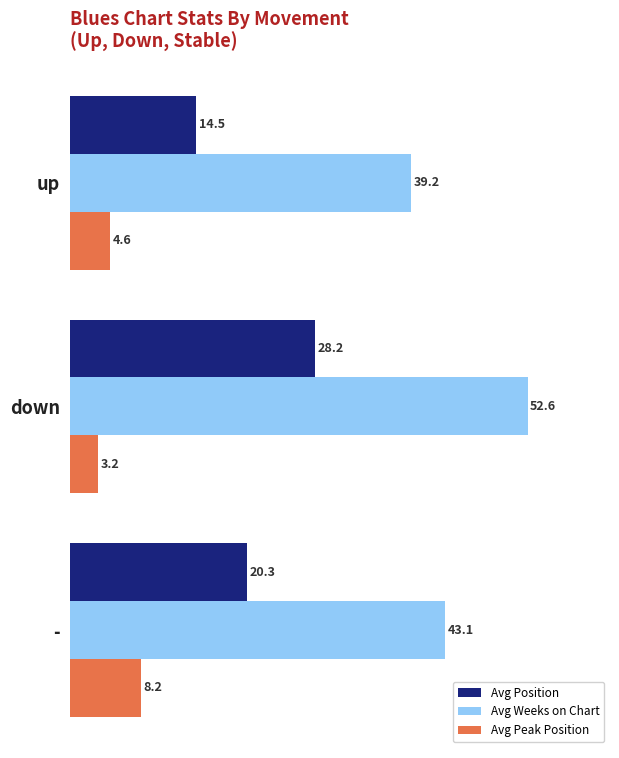

The Avg Peak Position series shows 0.7 at down. True or false?

False